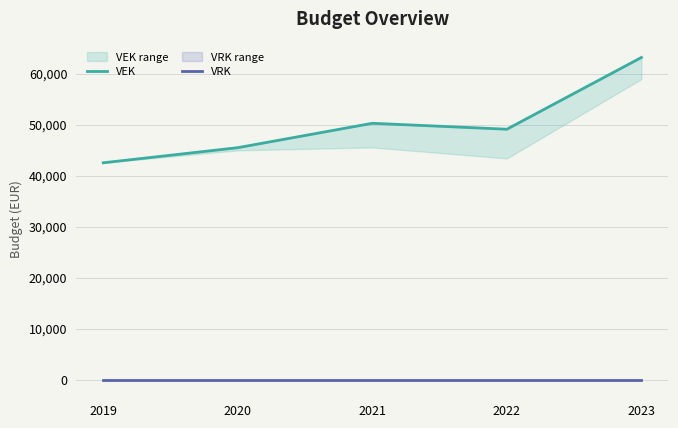

At which label does VEK reach its minimum?

2019